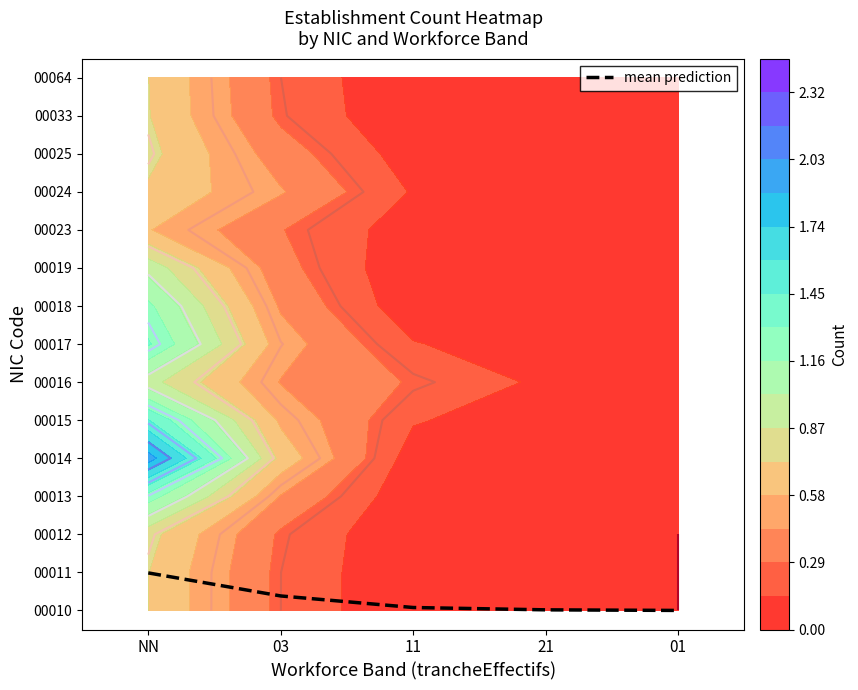

List the labels in order of value, largest first.

NN, 03, 11, 21, 01